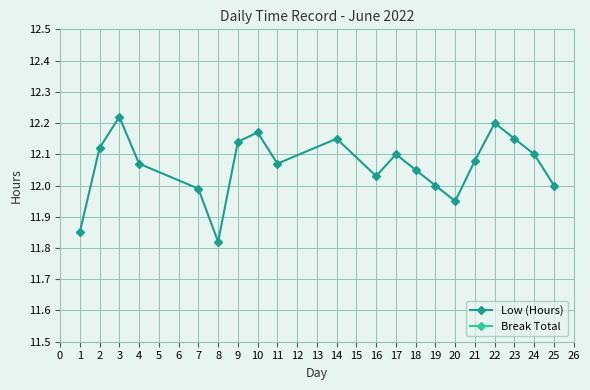

Reading left to right, transcribe all the data shown in this chart.

Low (Hours): 11.8	12.1	12.2	12.1	12.0	11.8	12.1	12.2	12.1	12.2	12.0	12.1	12.1	12.0	11.9	12.1	12.2	12.2	12.1	12.0
Break Total: 0.0	0.0	0.0	0.0	0.0	0.0	0.0	0.0	0.0	0.0	0.0	0.0	0.0	0.0	0.0	0.0	0.0	0.0	0.0	0.0